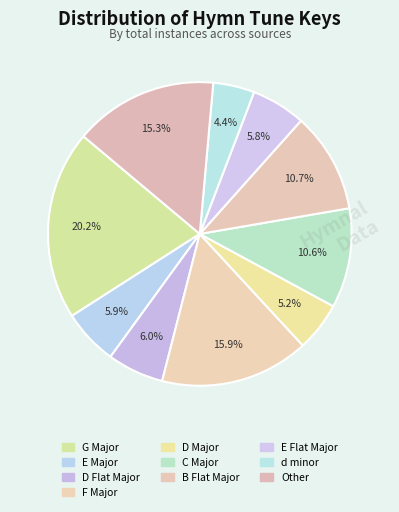

Does any single category account for the majority?

No